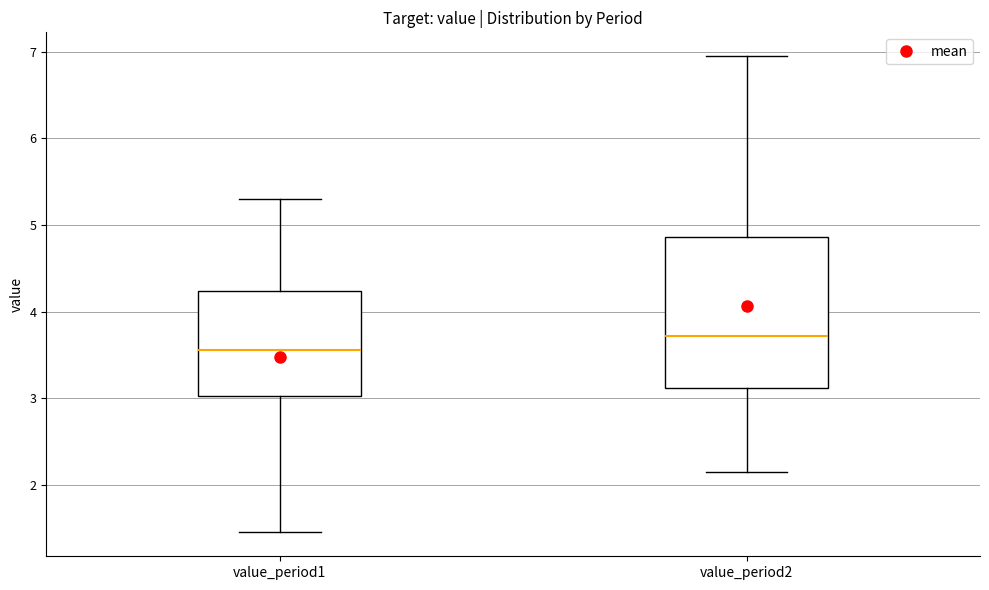

Which box is the tallest, from its lower edge to its upper edge?

value_period2